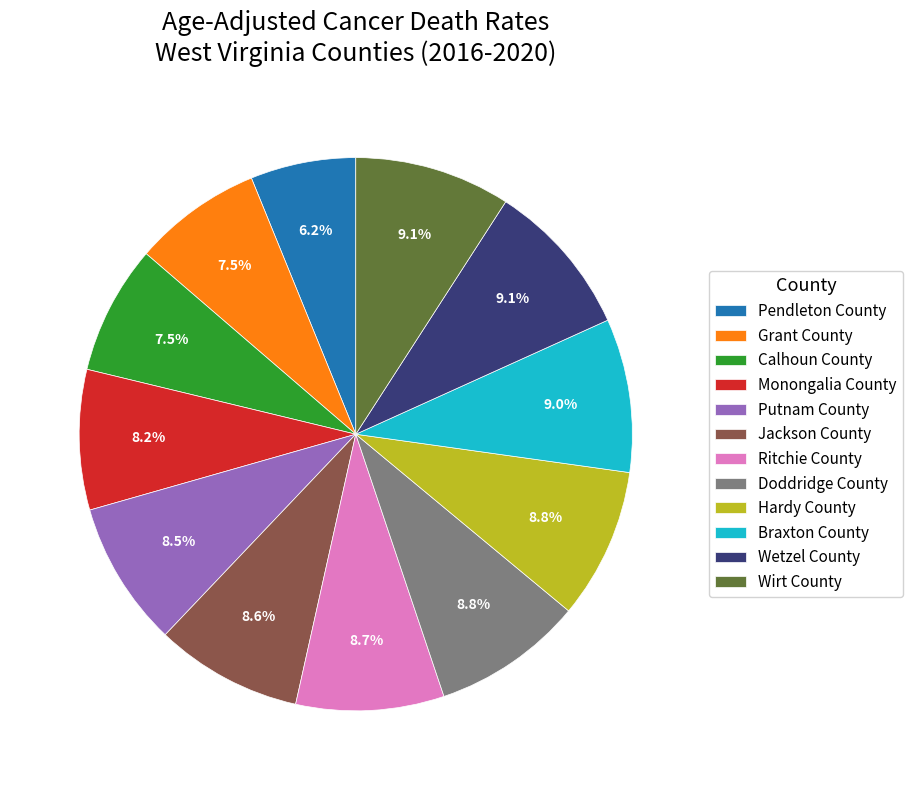

To the nearest percent, what is the difference between the largest and smallest slice percentages?

3%